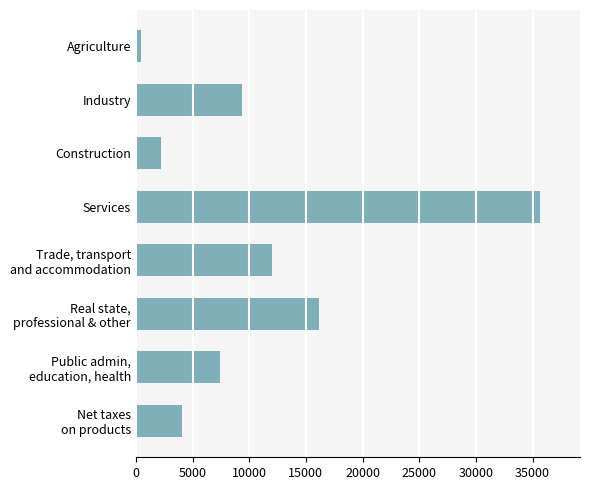

The value at Construction is 2253. True or false?

True